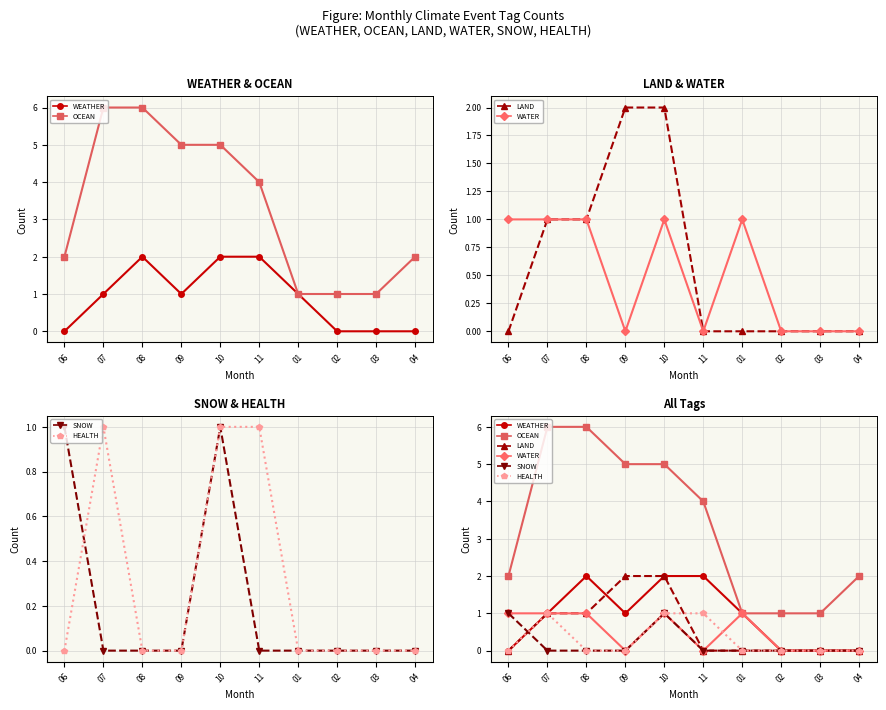

List the series in order of their peak value, highest first.

OCEAN, WEATHER, LAND, WATER, SNOW, HEALTH